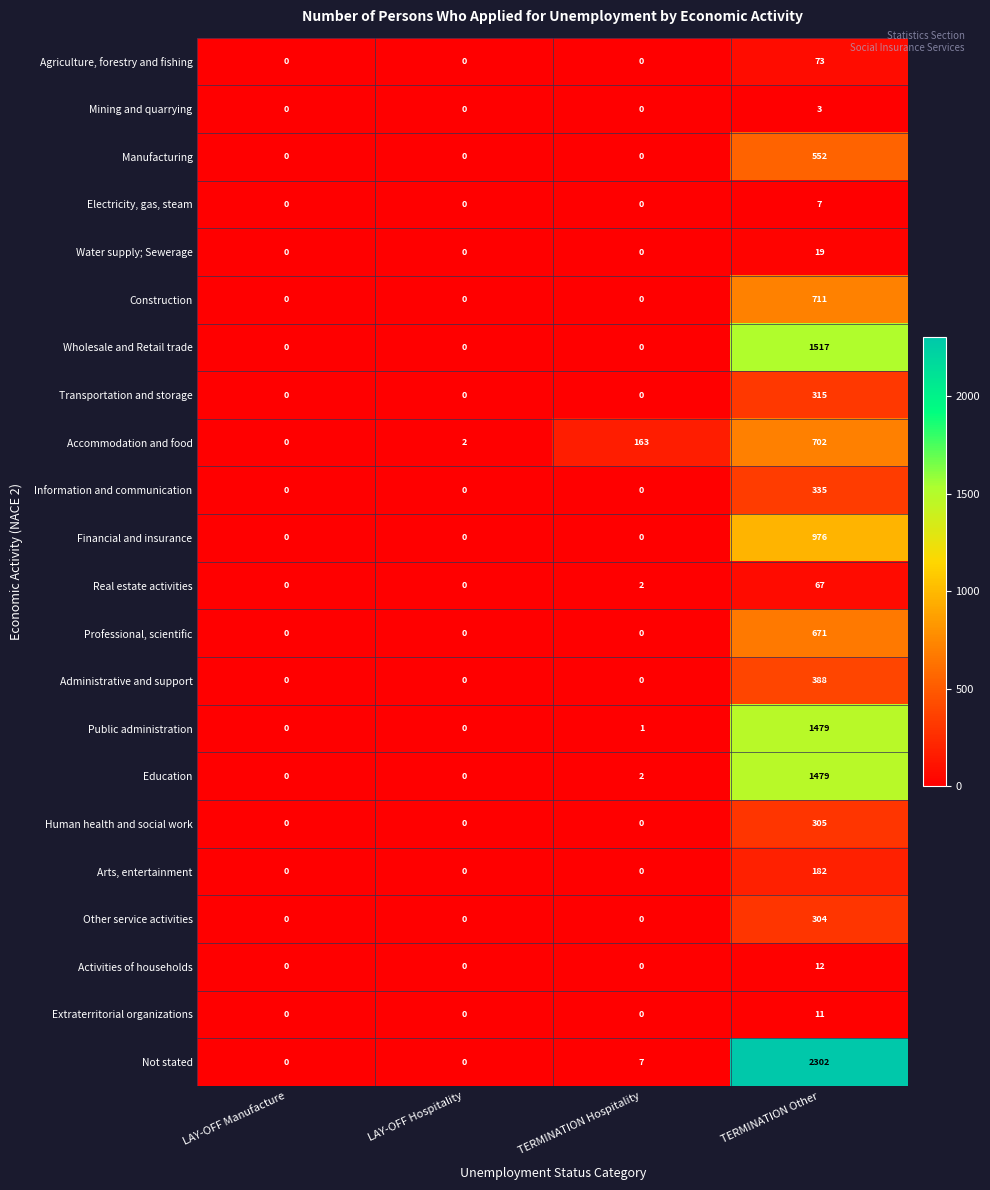

What is the spread (max minus min) of values at TERMINATION Other?

2299